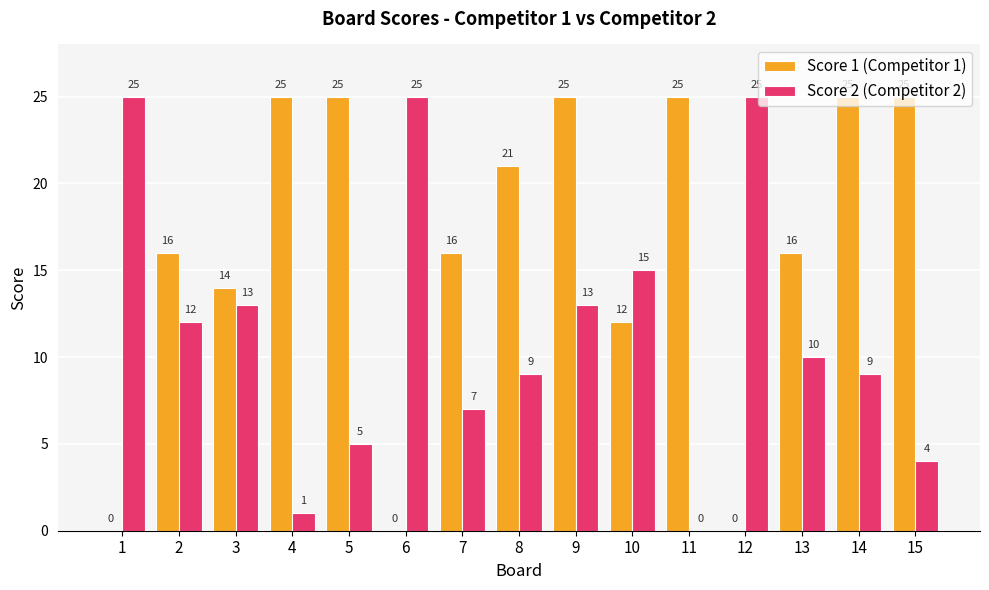

What is the sum of all Score 2 (Competitor 2) values?

173